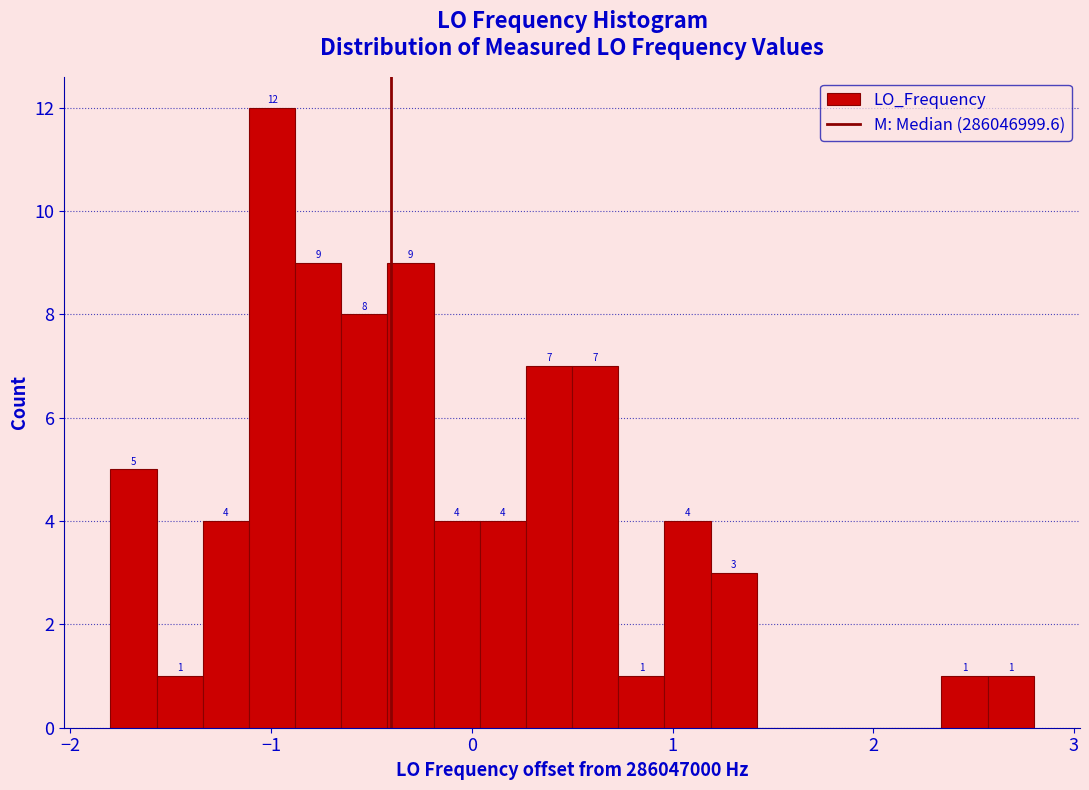

Around what value on the x-axis is the tallest bar? Give the approximate position of its centre, as read against the axis.

-1.0